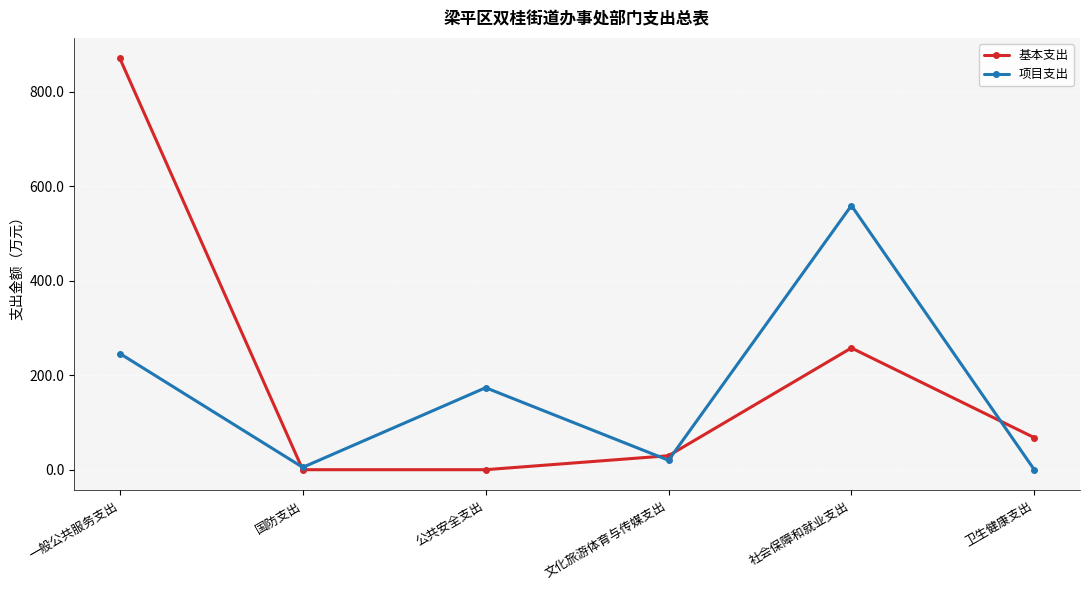

At which label is 项目支出 closest to 279?

一般公共服务支出